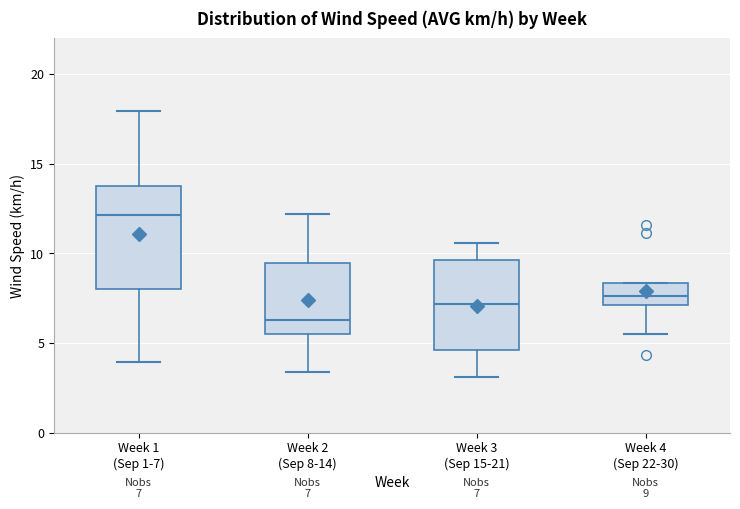

Which box is the tallest, from its lower edge to its upper edge?

Week 1 (Sep 1-7)